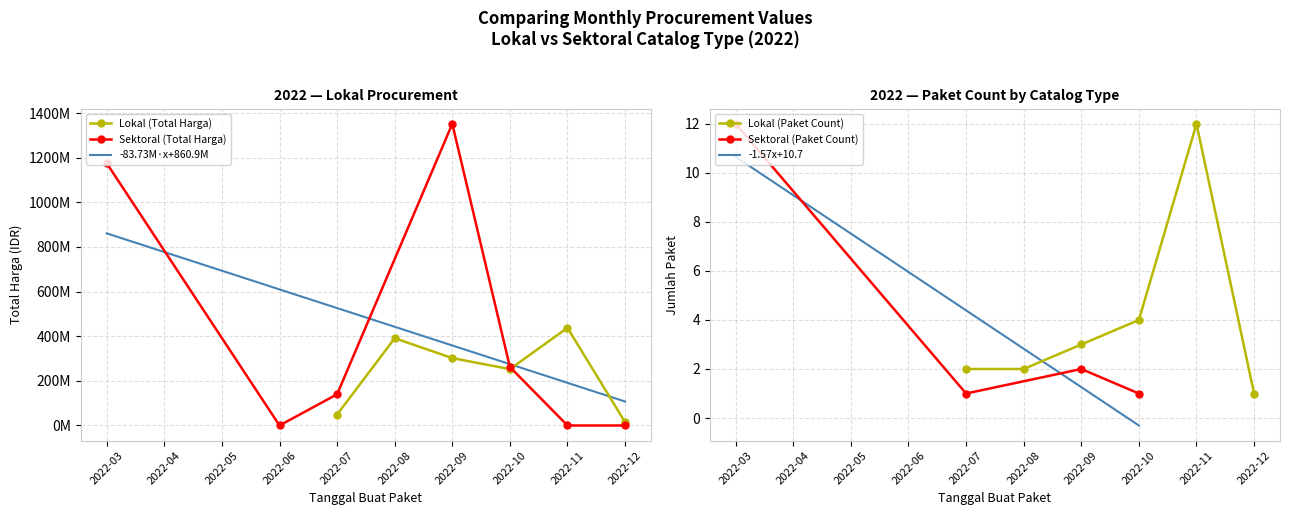

What is the value of the Lokal (Paket Count) point at the 6th from the left?

1